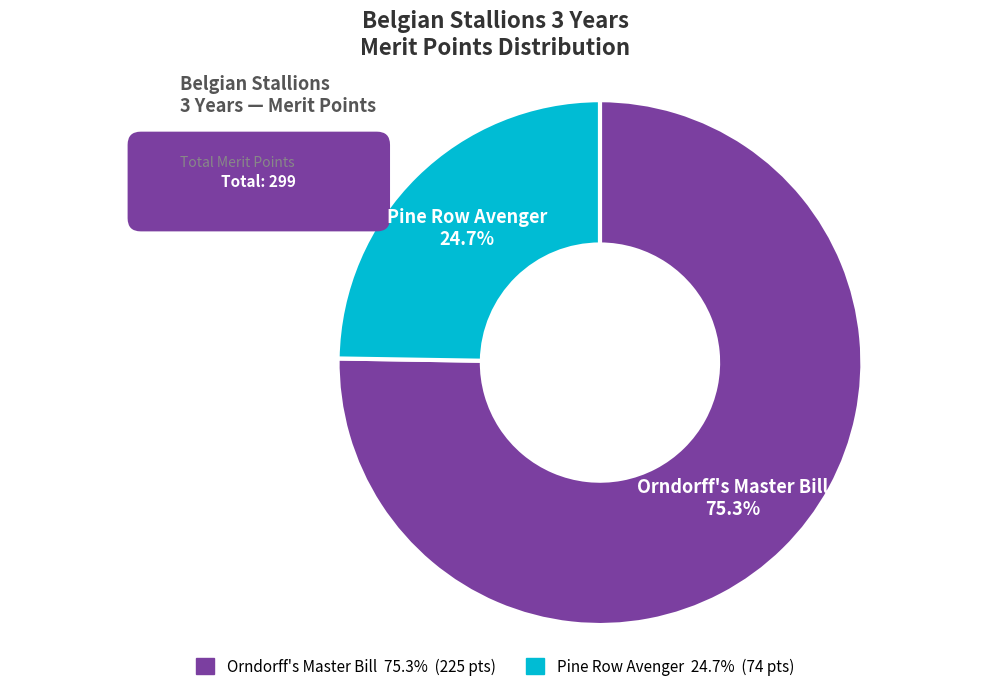

To the nearest percent, what is the combined percentage of Orndorff's Master Bill and Pine Row Avenger?

100%